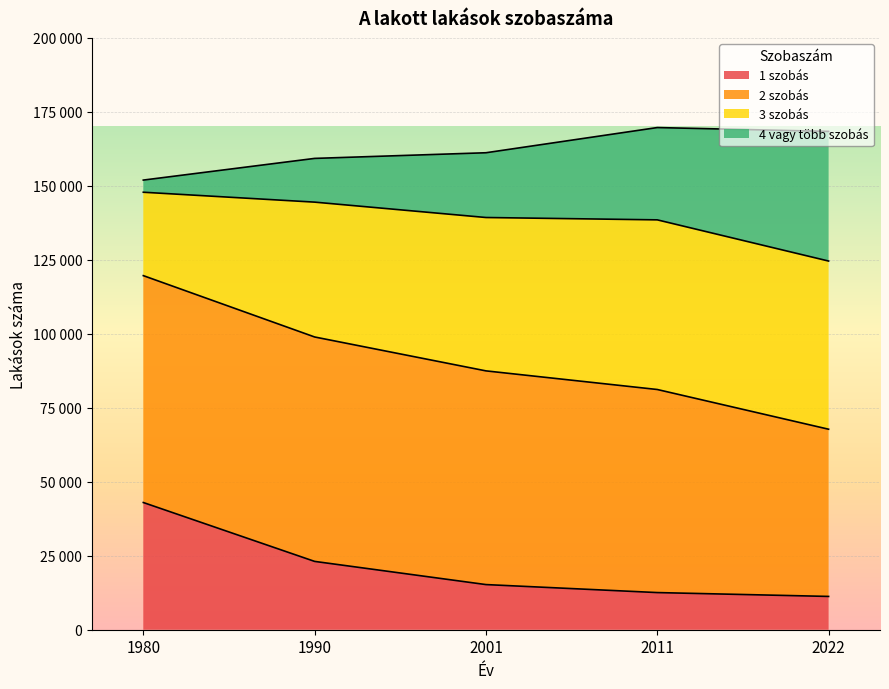

What are all the series names shown in the legend?

1 szobás, 2 szobás, 3 szobás, 4 vagy több szobás